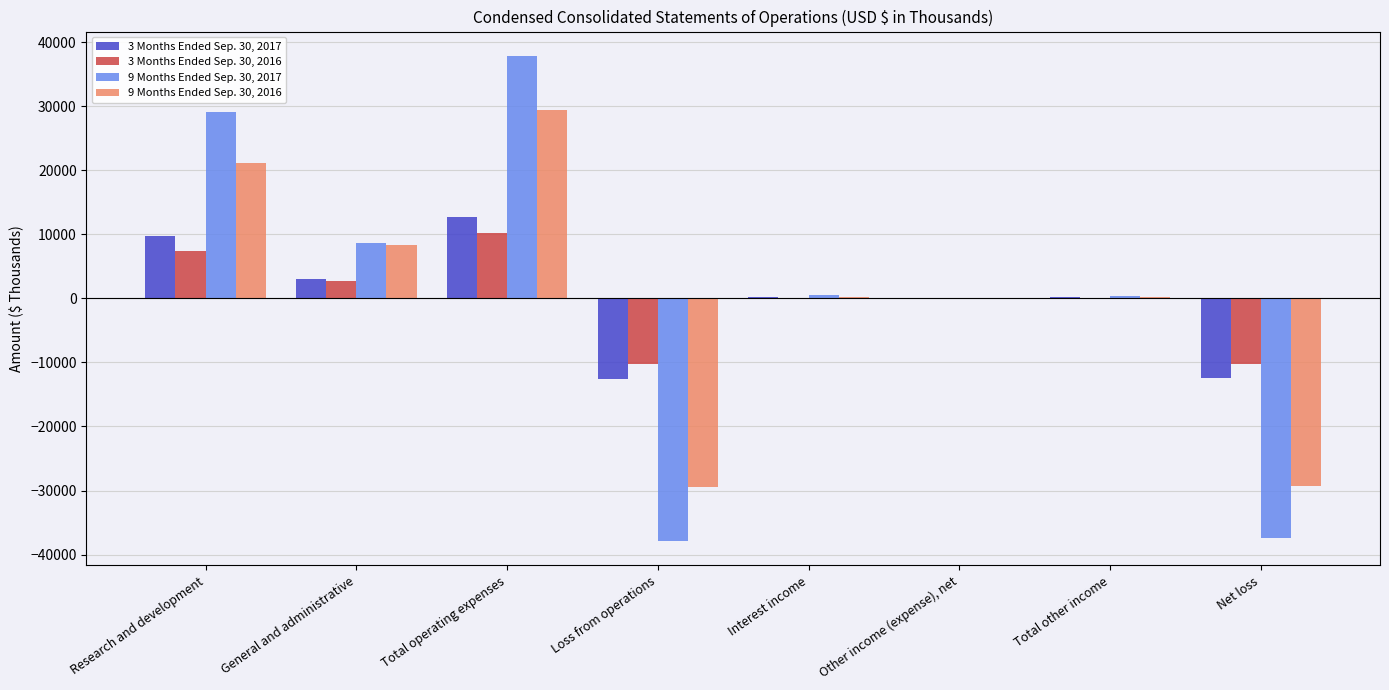

At which category is the sum across all series the highest?

Total operating expenses